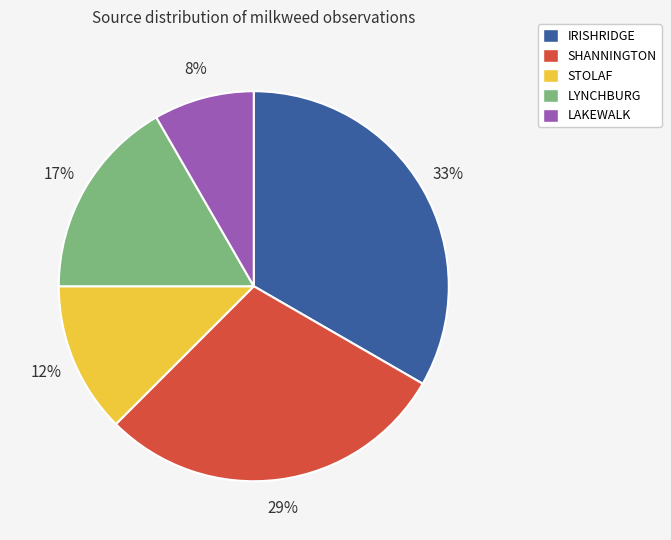

To the nearest percent, what is the average slice percentage?

20%